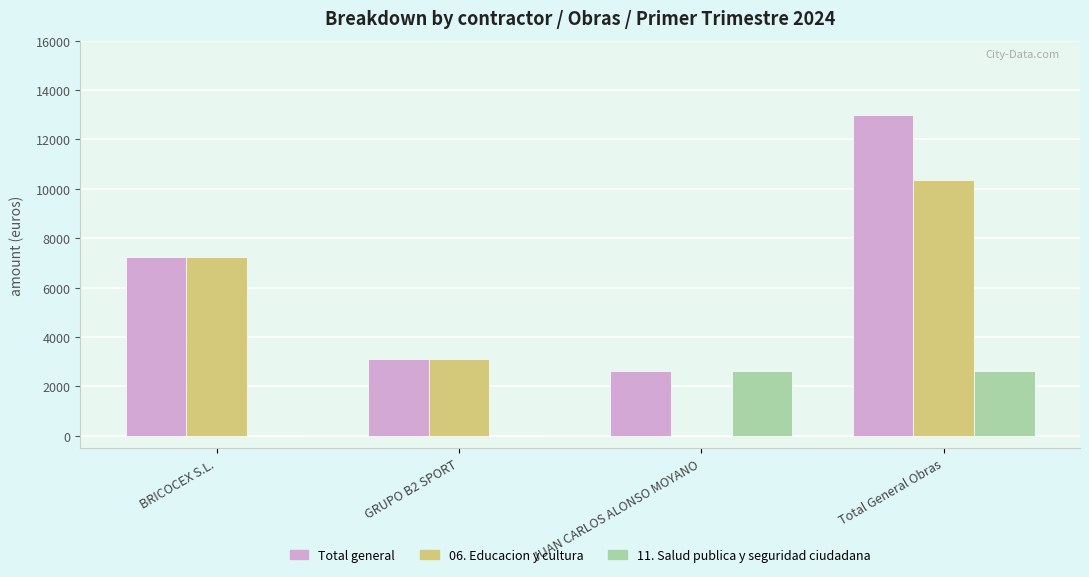

What is the approximate value of Total general at Total General Obras?

12980.1